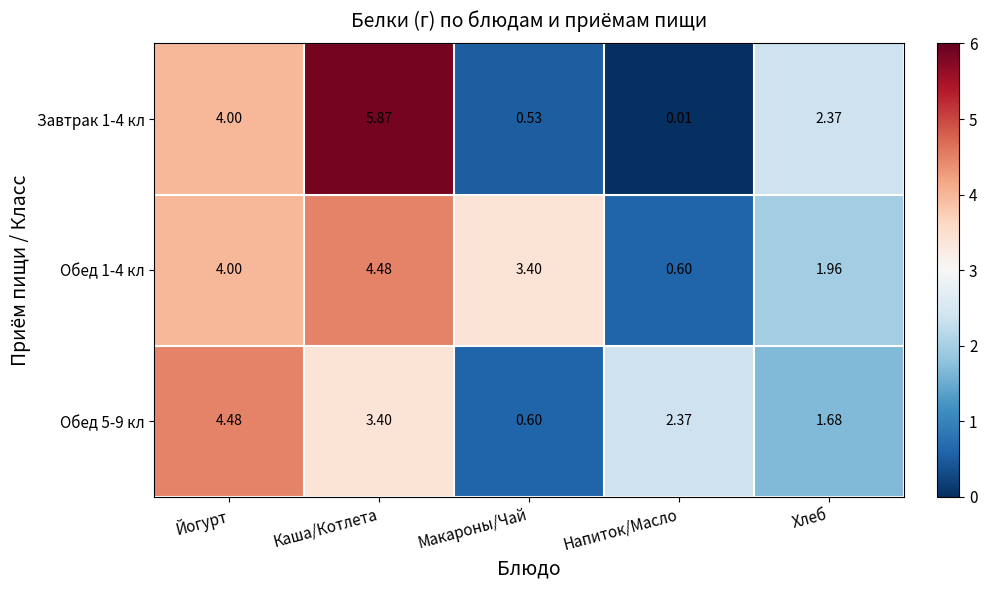

At which category is the sum across all series the highest?

Каша/Котлета